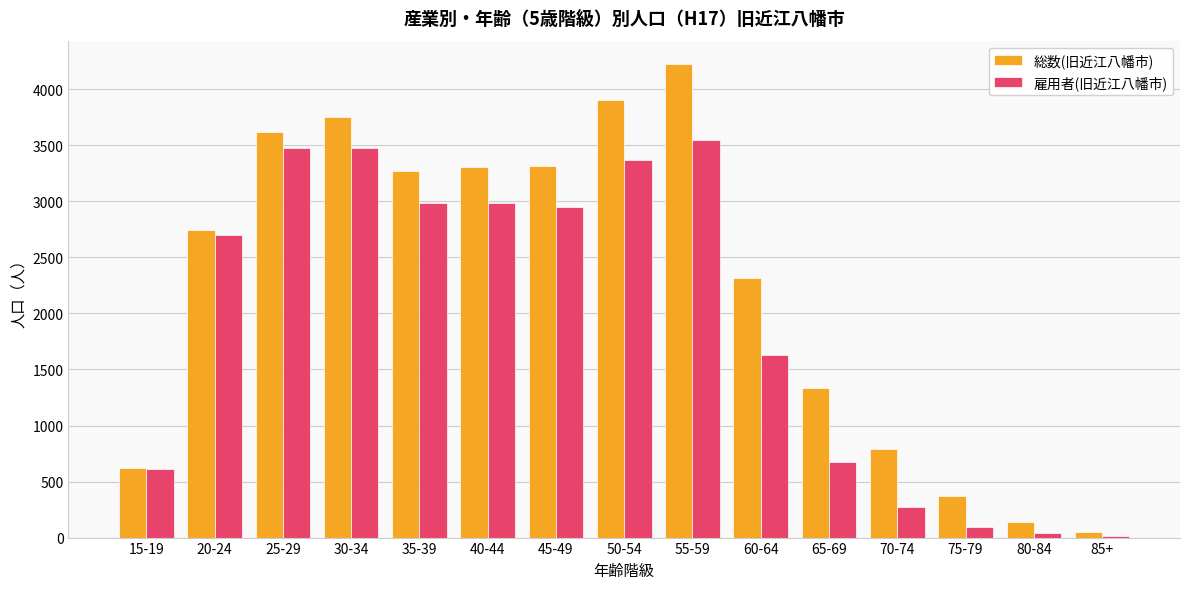

The value of 総数(旧近江八幡市) at 65-69 is 1863. True or false?

False